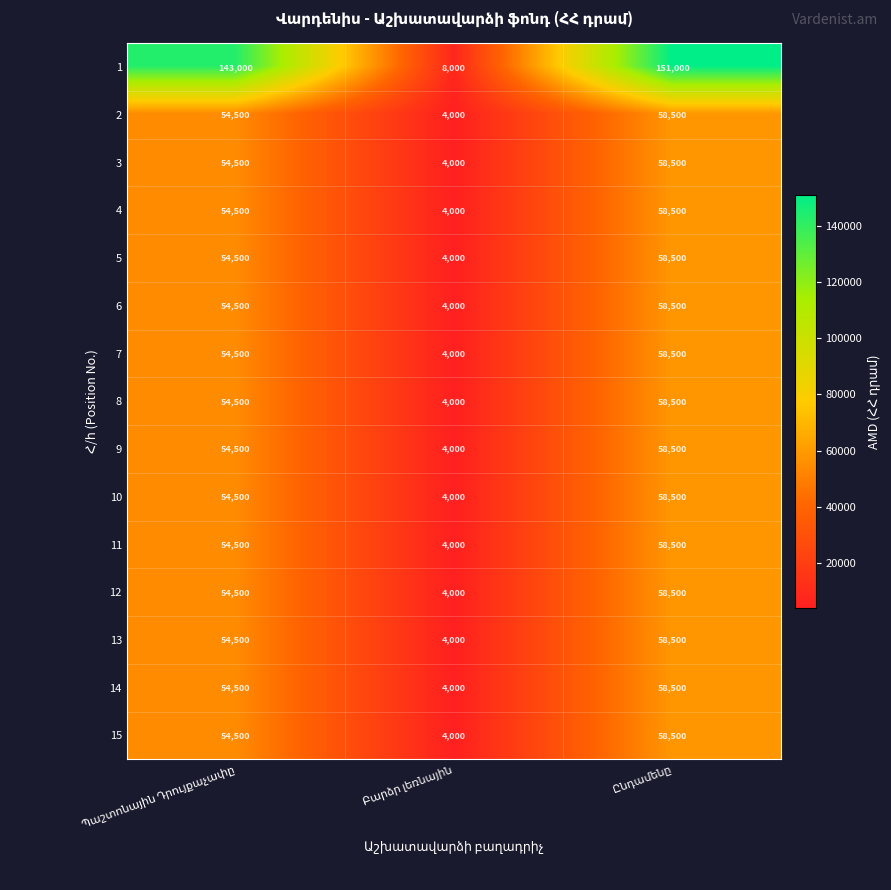

What is the greatest value displayed?

151000